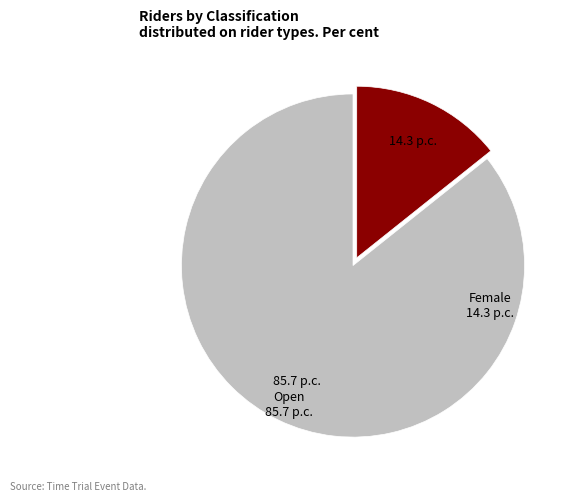

Is there any slice that represents more than half of the pie?

Yes